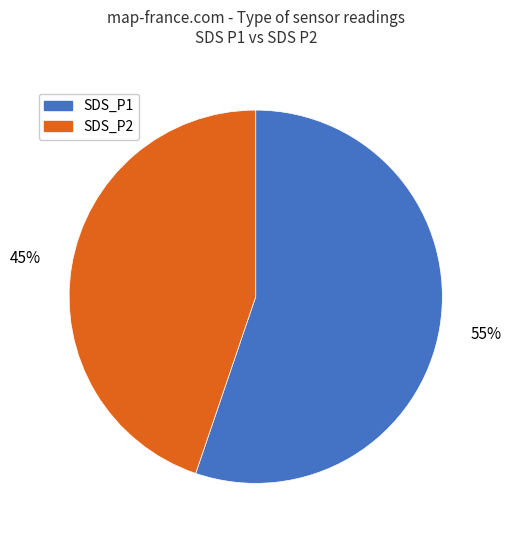

Which slice is the smallest?

SDS_P2